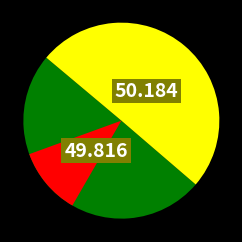

Count the number of slices in the pie.

2